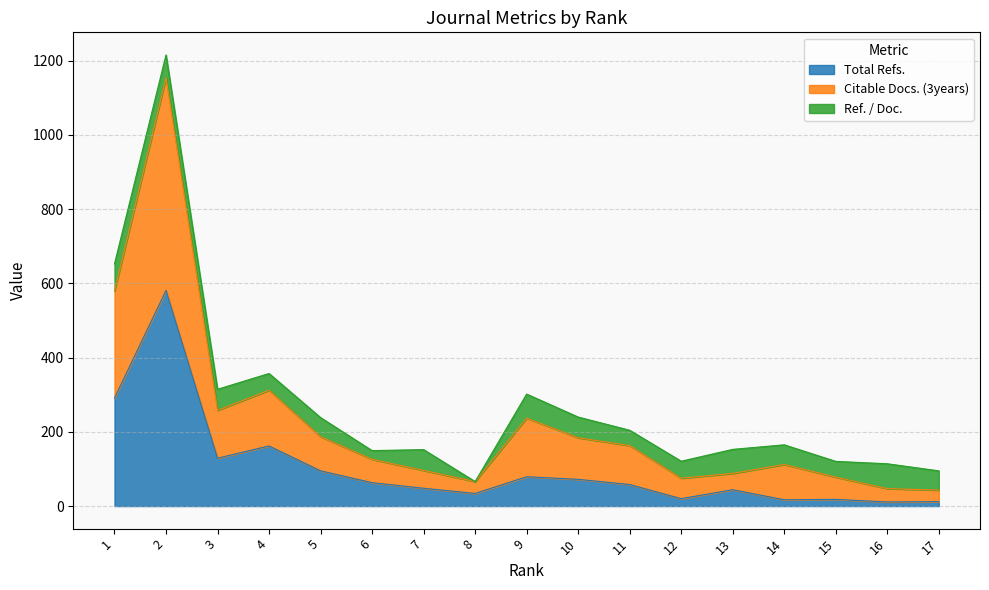

Which category has the highest value across all series?

2